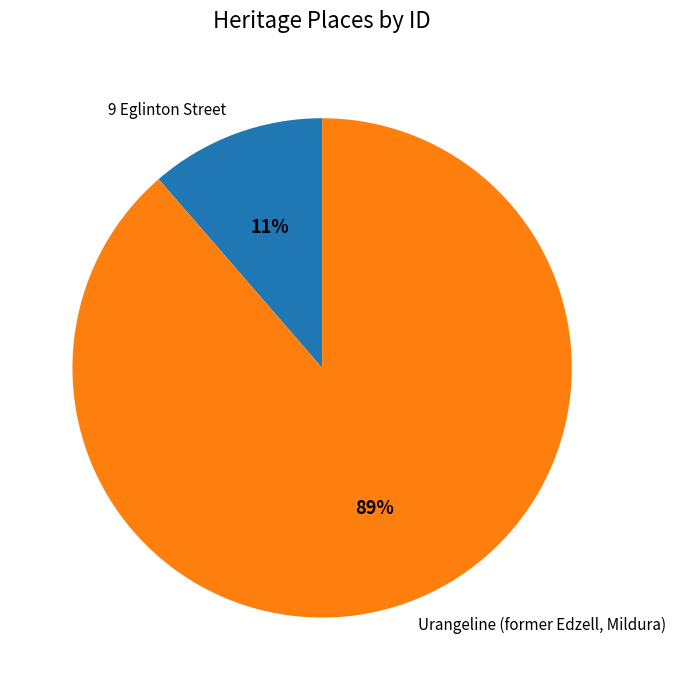

What percentage is the Urangeline (former Edzell, Mildura) slice, to the nearest percent?

89%